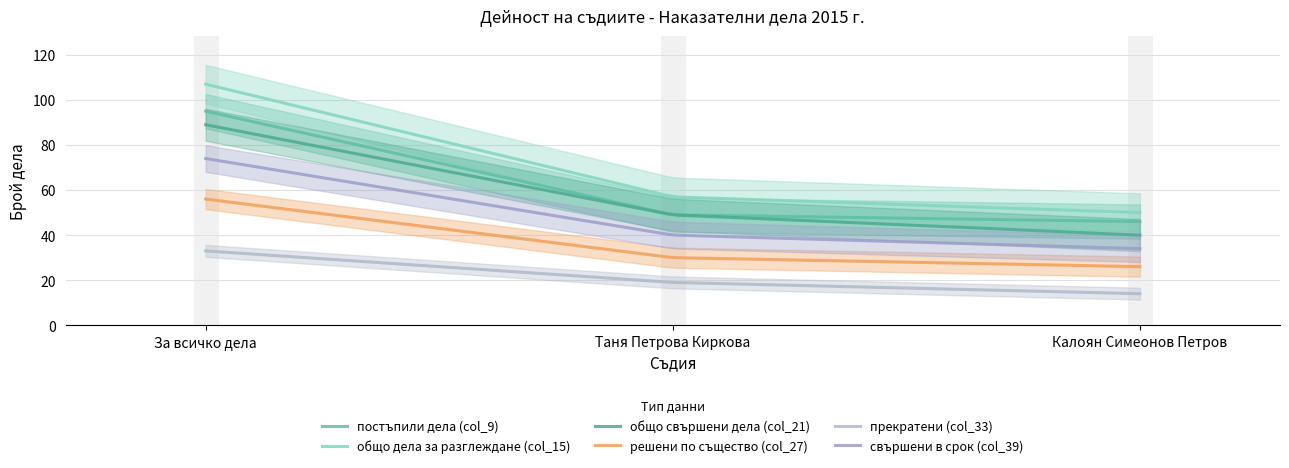

Is this an area chart (filled region under the line)?

No